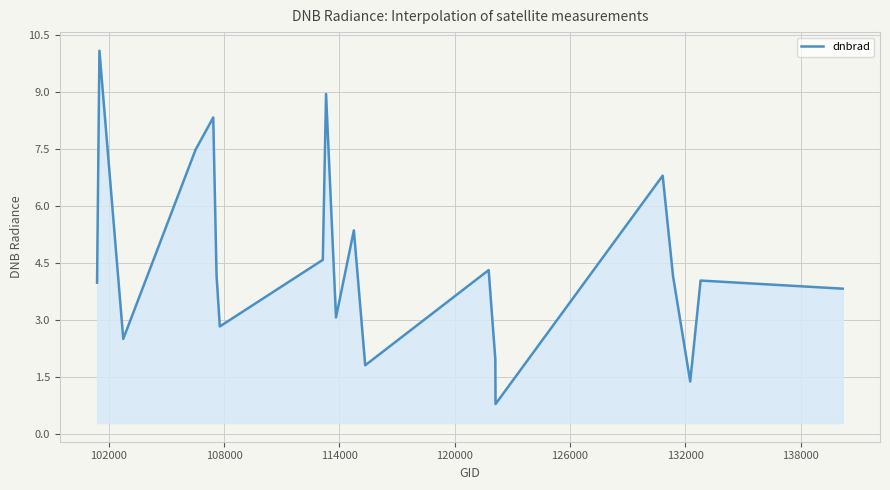

What is the difference between the maximum and minimum values?

9.3